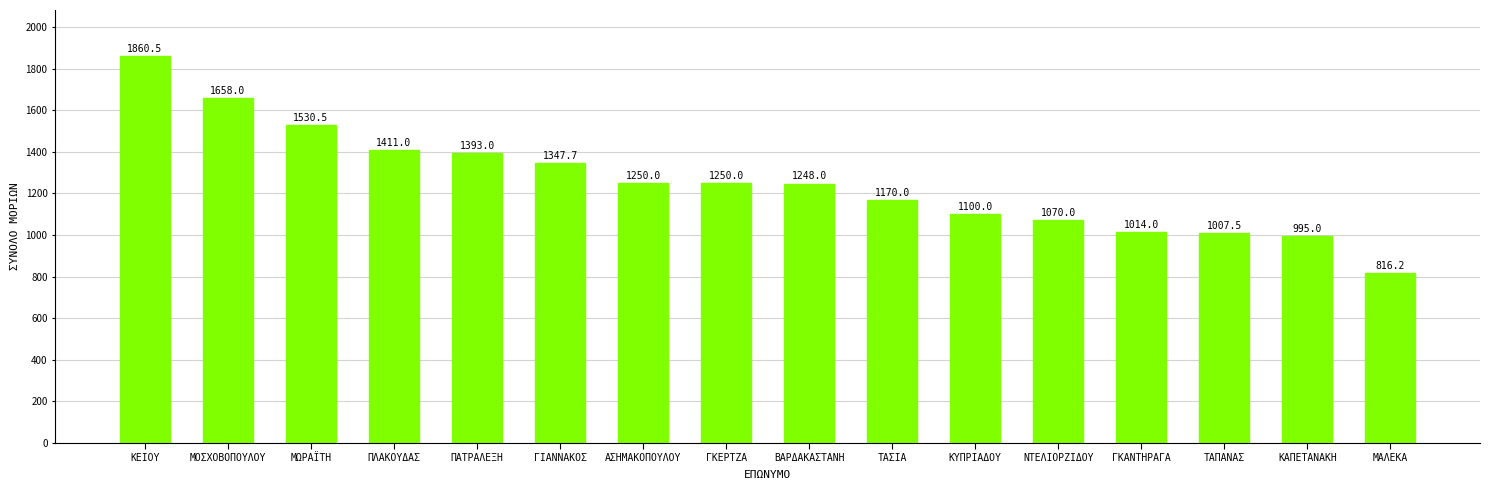

How many categories are shown in the chart?

16